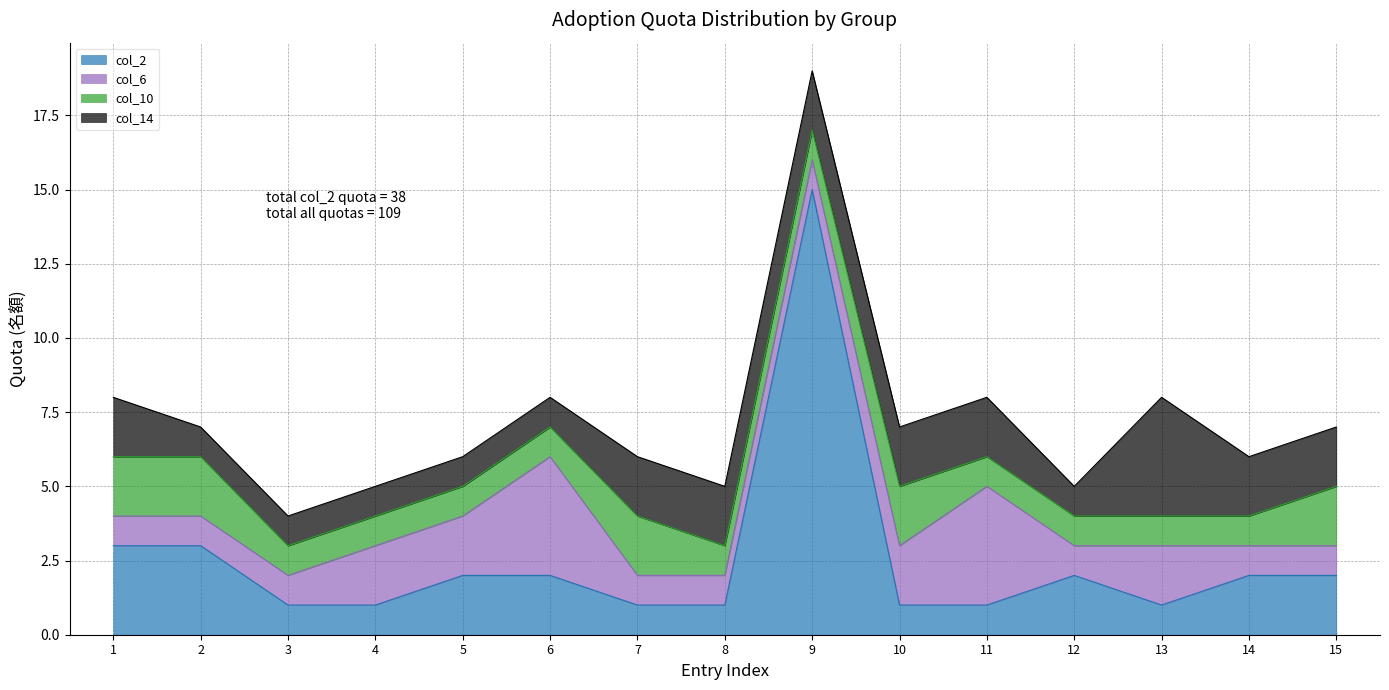

Which has a higher value, 10 or 1?

1